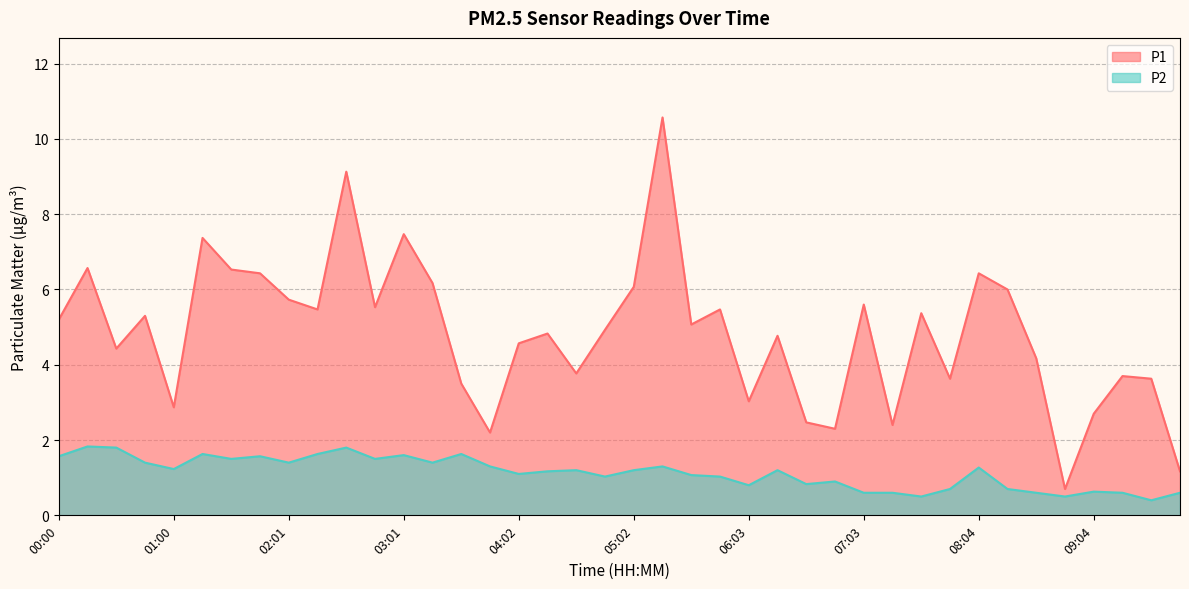

True or false: P2 and P1 intersect in this chart.

False